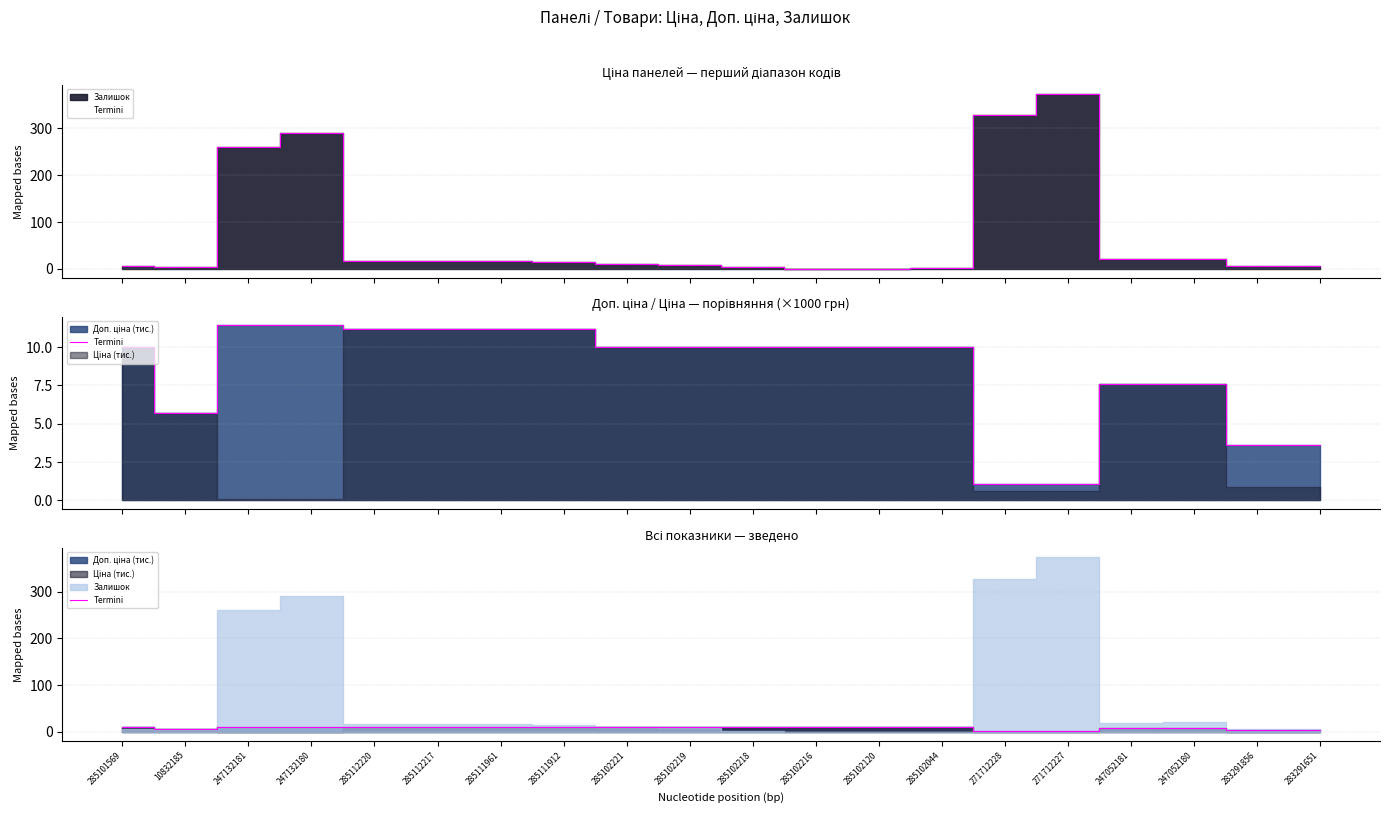

Reading left to right, extract all data points from this chart.

285101569=10.0	10832185=5.7	247132181=11.4	247132180=11.4	285112220=11.2	285112217=11.2	285111961=11.2	285111912=11.2	285102221=10.0	285102219=10.0	285102218=10.0	285102216=10.0	285102120=10.0	285102044=10.0	271712228=1.1	271712227=1.1	247052181=7.6	247052180=7.6	283291856=3.6	283291651=3.6